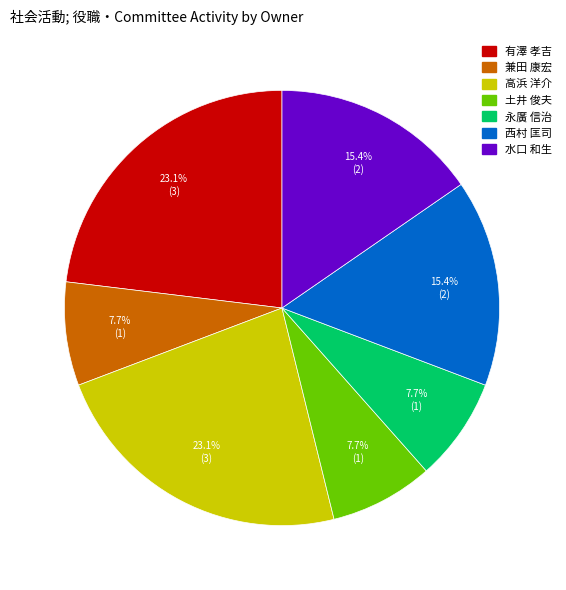

Is 永廣 信治 the majority of the pie?

No